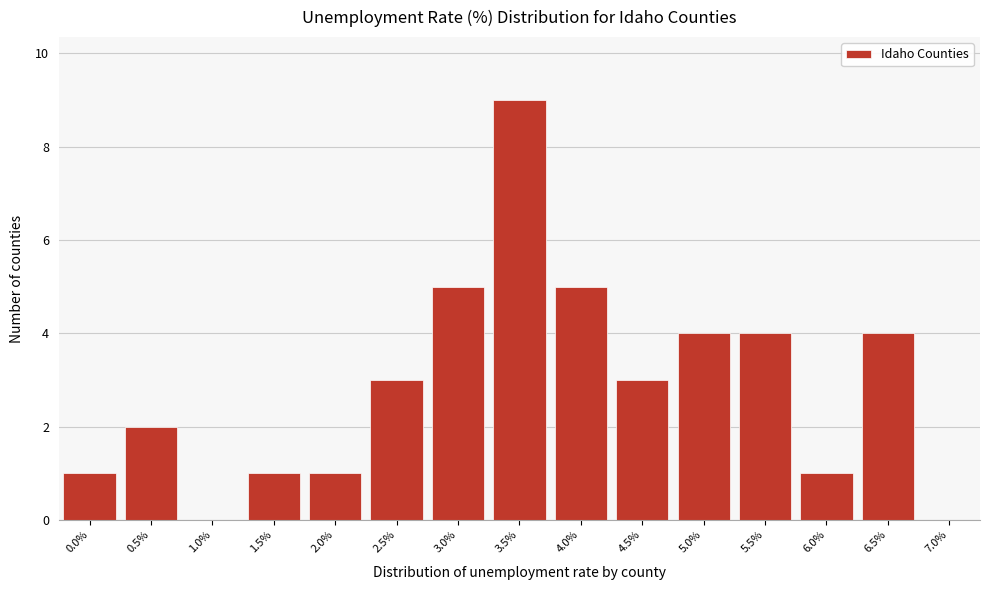

Reading left to right, extract all data points from this chart.

0.0%=1	0.5%=2	1.0%=0	1.5%=1	2.0%=1	2.5%=3	3.0%=5	3.5%=9	4.0%=5	4.5%=3	5.0%=4	5.5%=4	6.0%=1	6.5%=4	7.0%=0